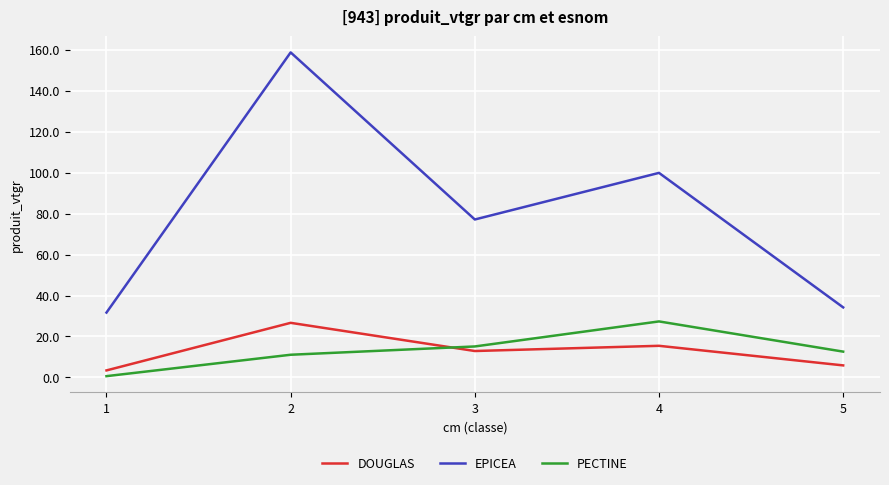

Which series has the largest total across all categories?

EPICEA